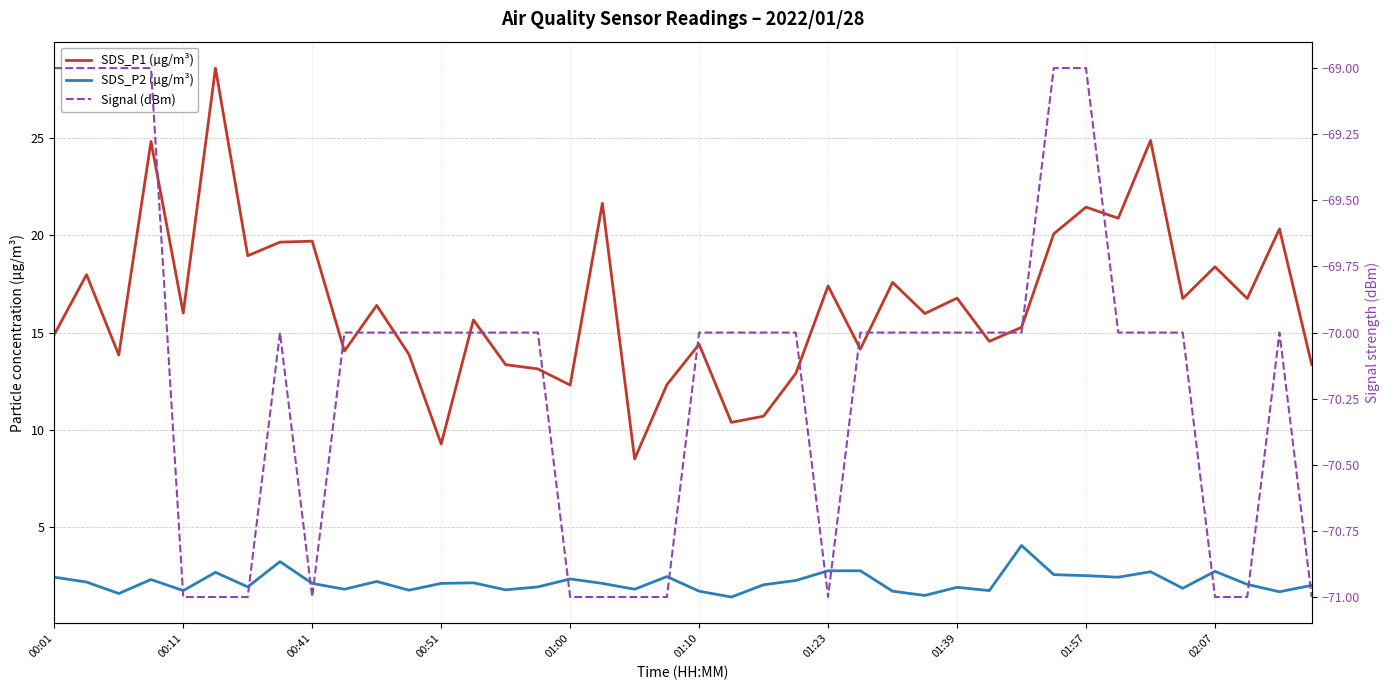

What position from the left is 30?

31